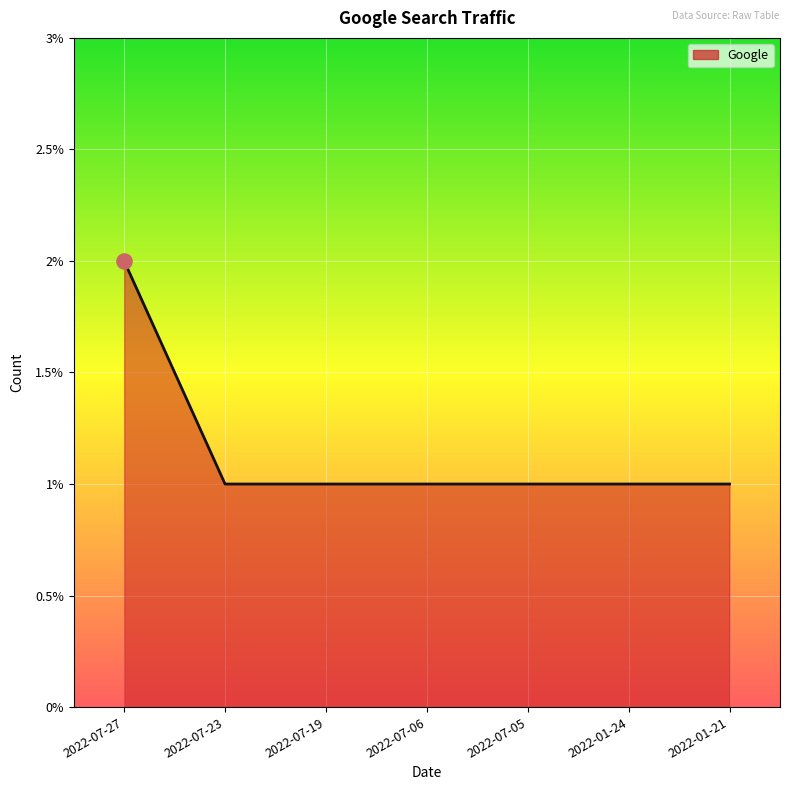

Which has a higher value, 2022-07-23 or 2022-07-27?

2022-07-27